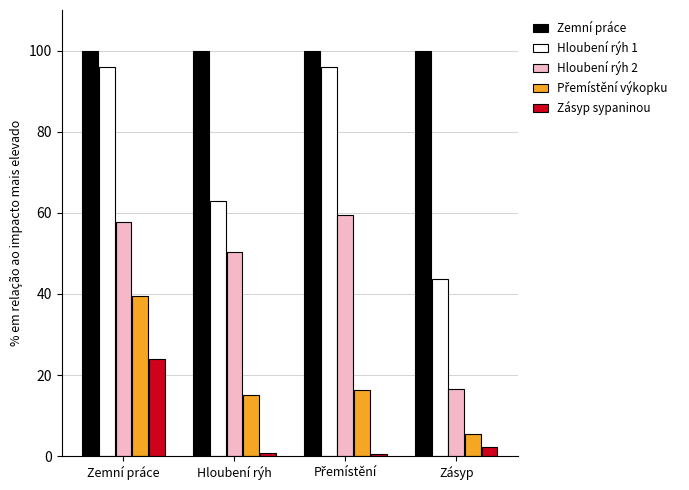

The value of Zásyp sypaninou at Zemní práce is 24.1. True or false?

True